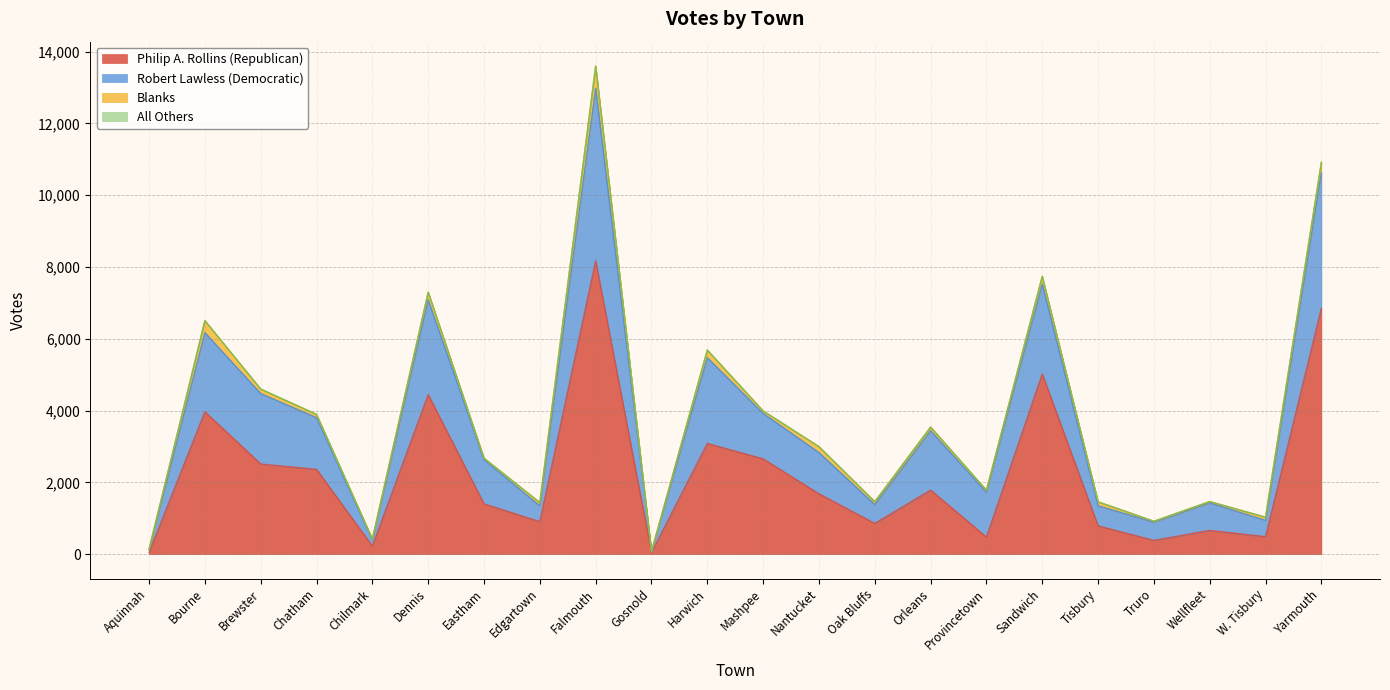

Which category has the highest value in the Philip A. Rollins (Republican) series?

Falmouth